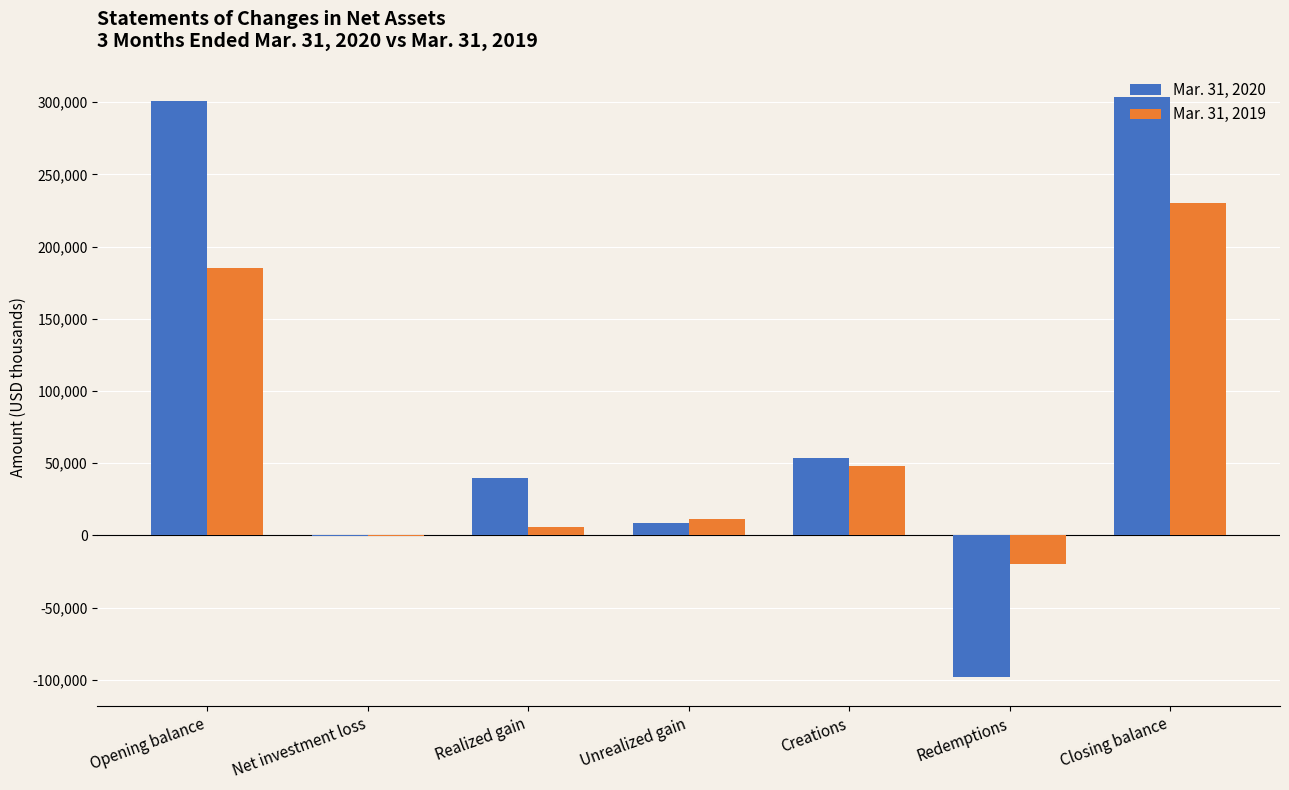

True or false: Mar. 31, 2020 has a value of -40857 at Redemptions.

False